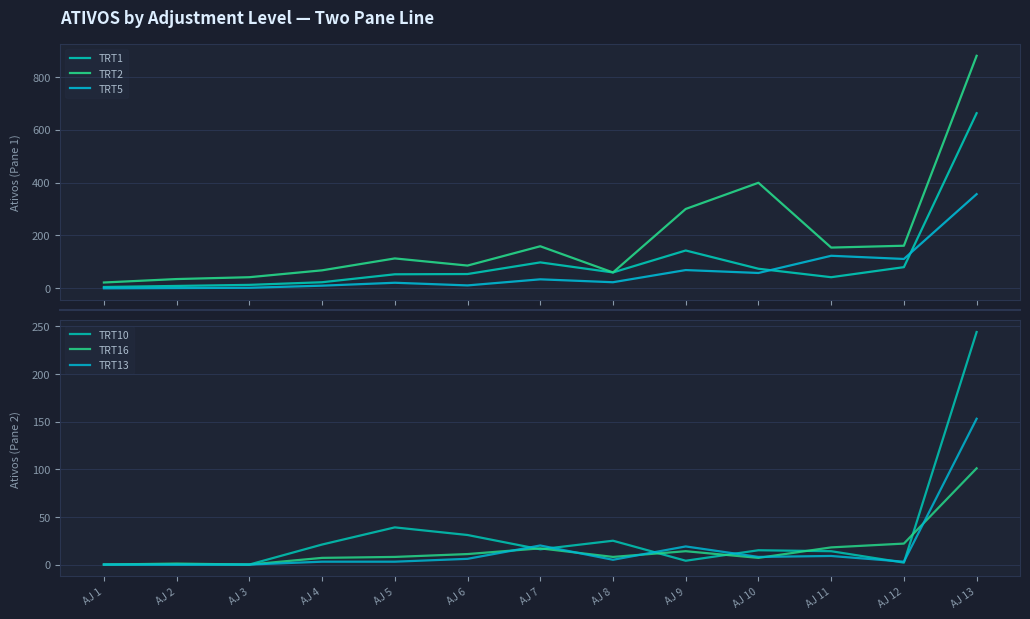

True or false: TRT13 and TRT5 intersect in this chart.

False